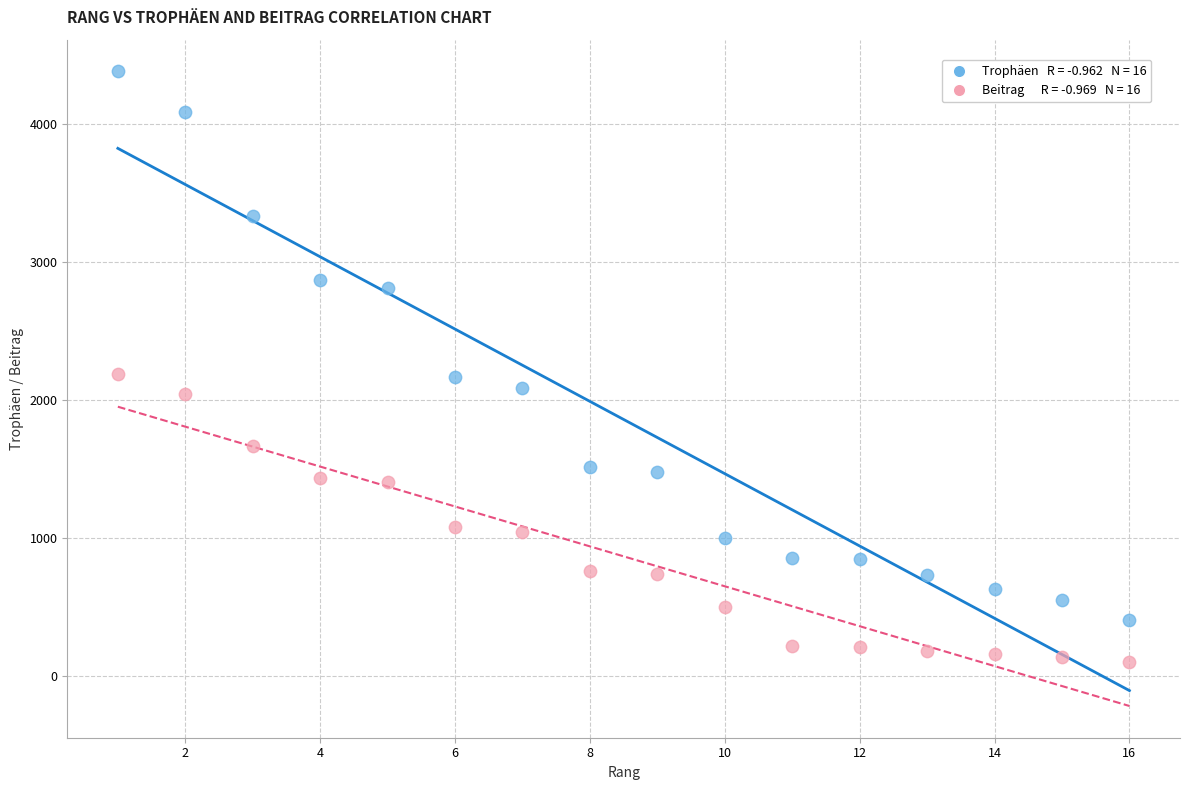

Across all data points, what is the range of X values (max minus min)?

15